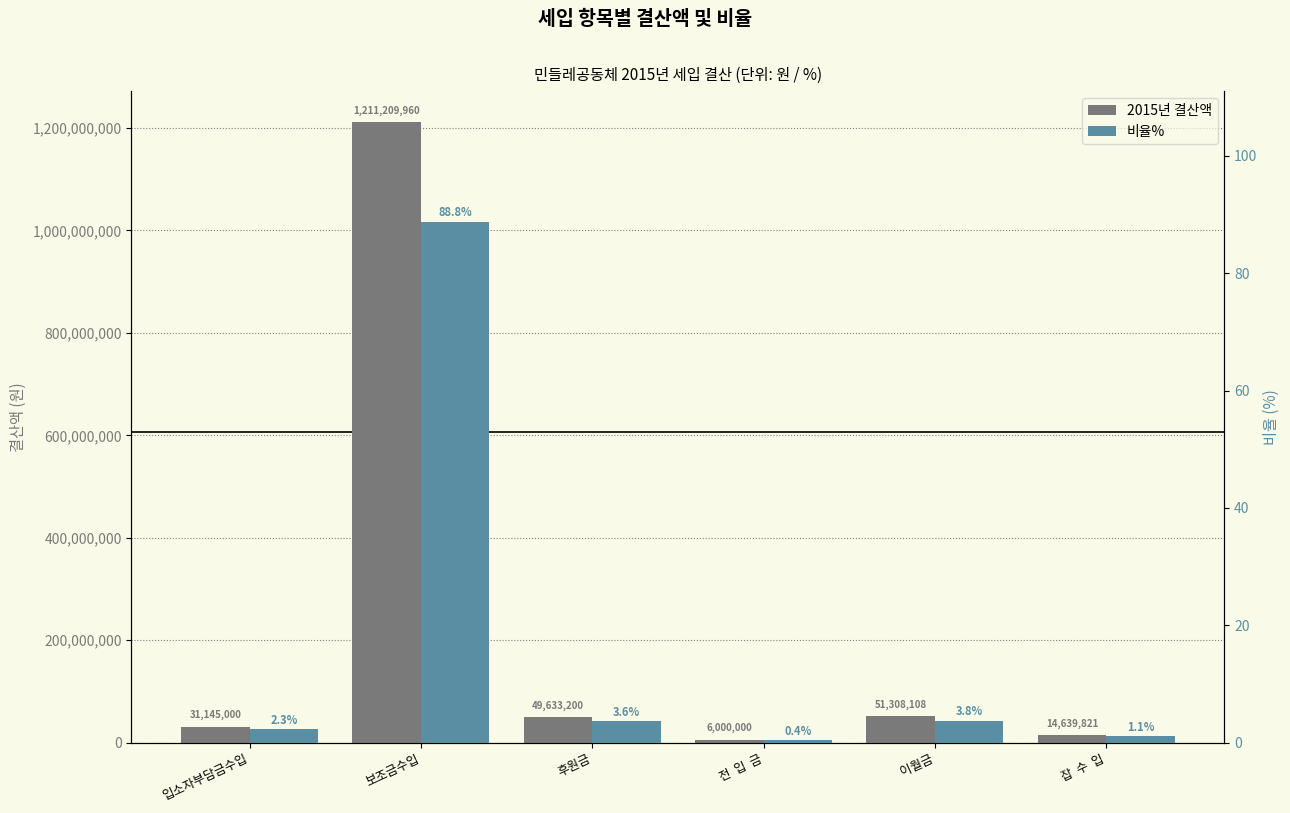

Which label corresponds to the largest value in the chart?

보조금수입